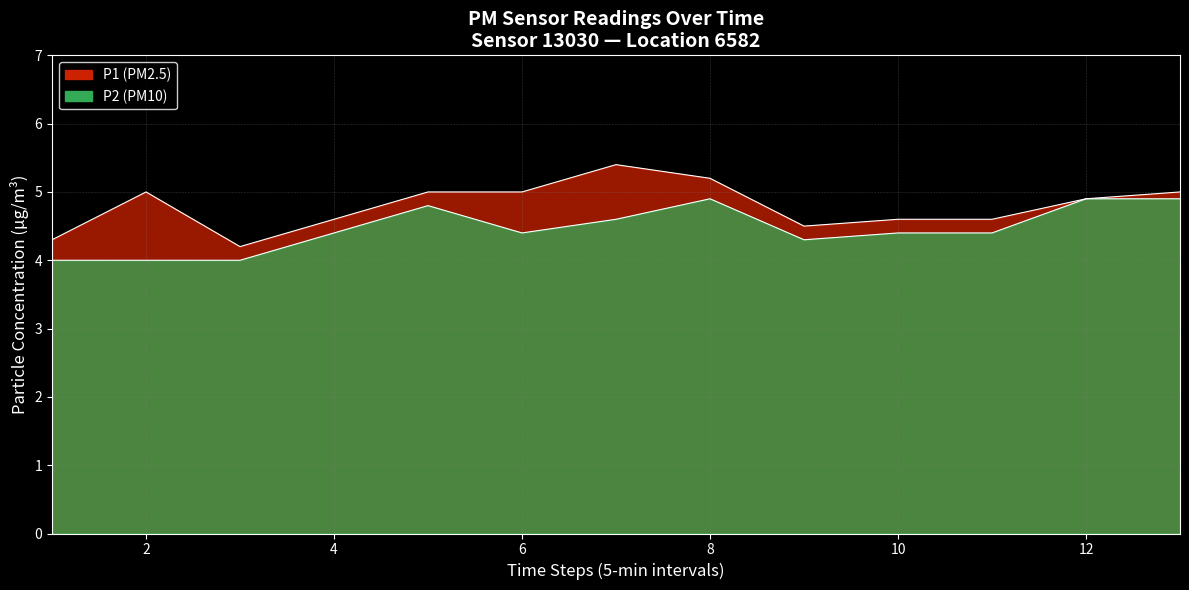

What are all the series names shown in the legend?

P1, P2